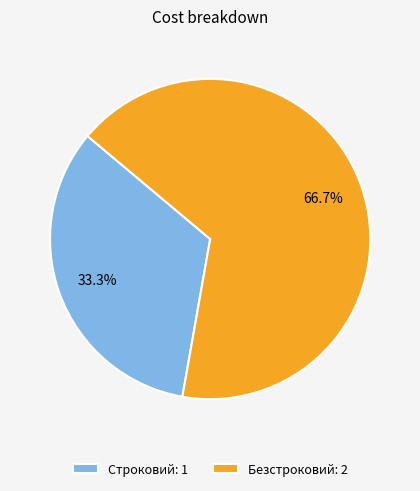

Rank the categories by value from lowest to highest.

Строковий, Безстроковий